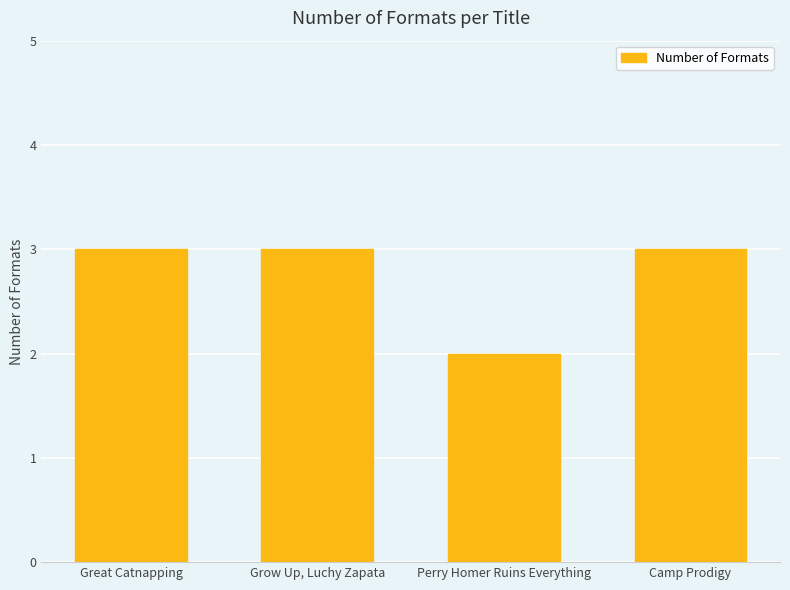

Are the bars horizontal?

No